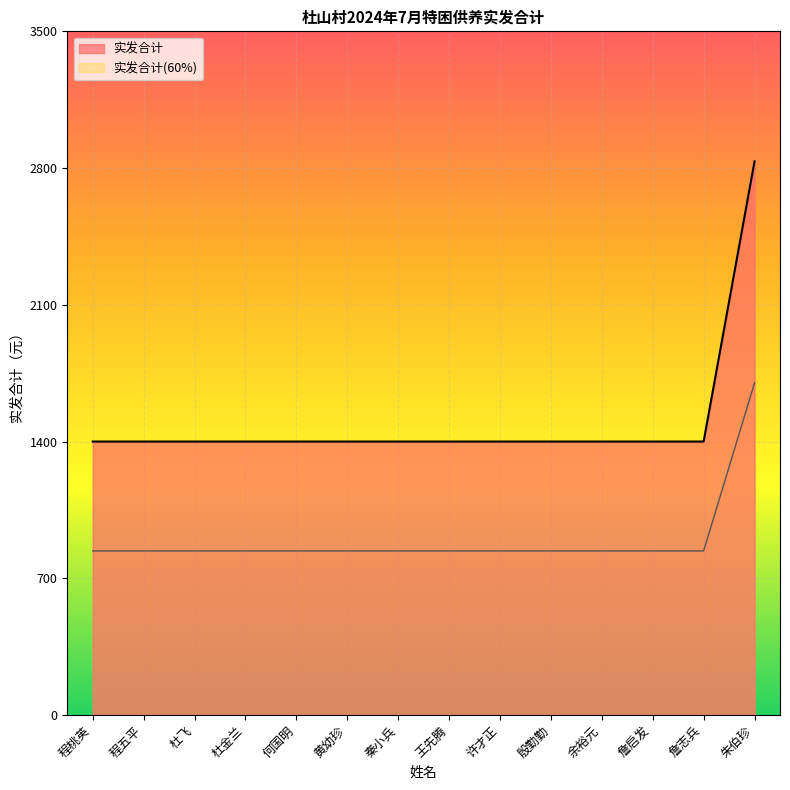

What is the label of the 8th point from the right?

秦小兵